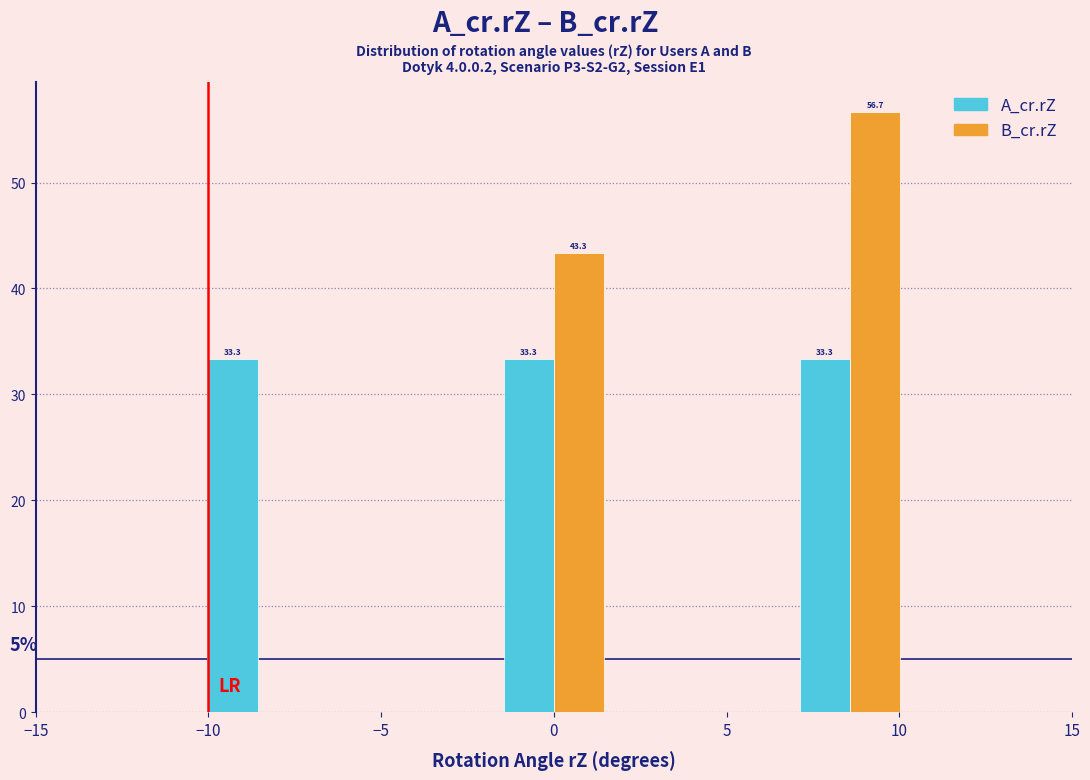

In the B_cr.rZ series, which range on the x-axis has the tallest bar?

6.5 to 10.5